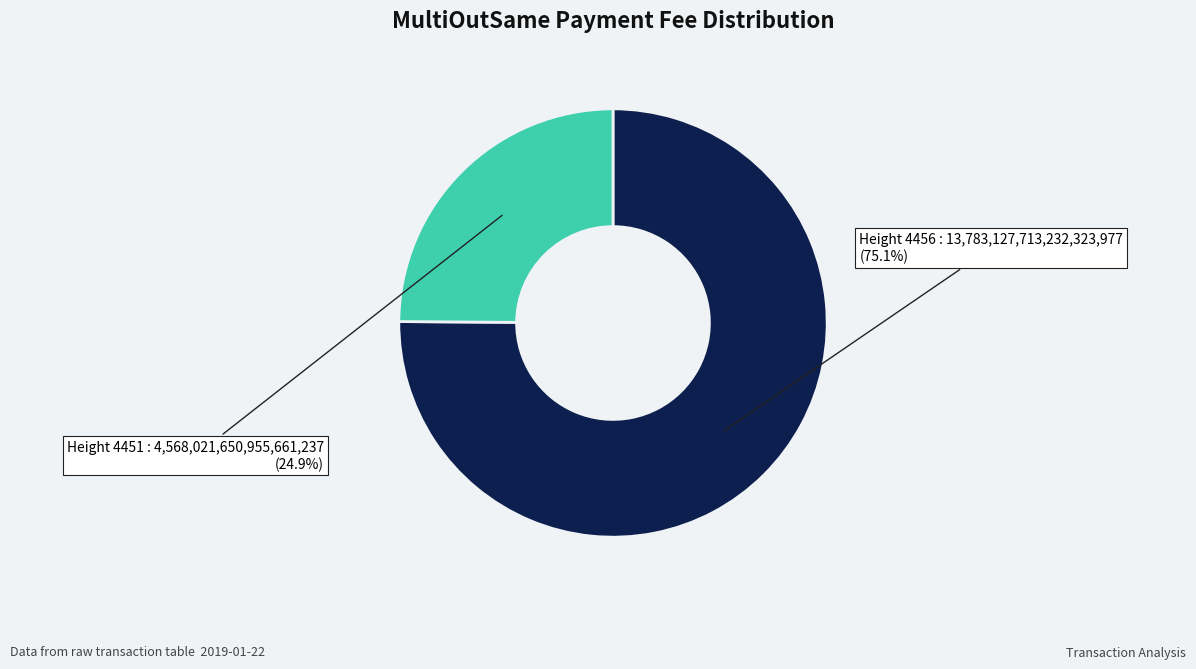

Does any single category account for the majority?

Yes